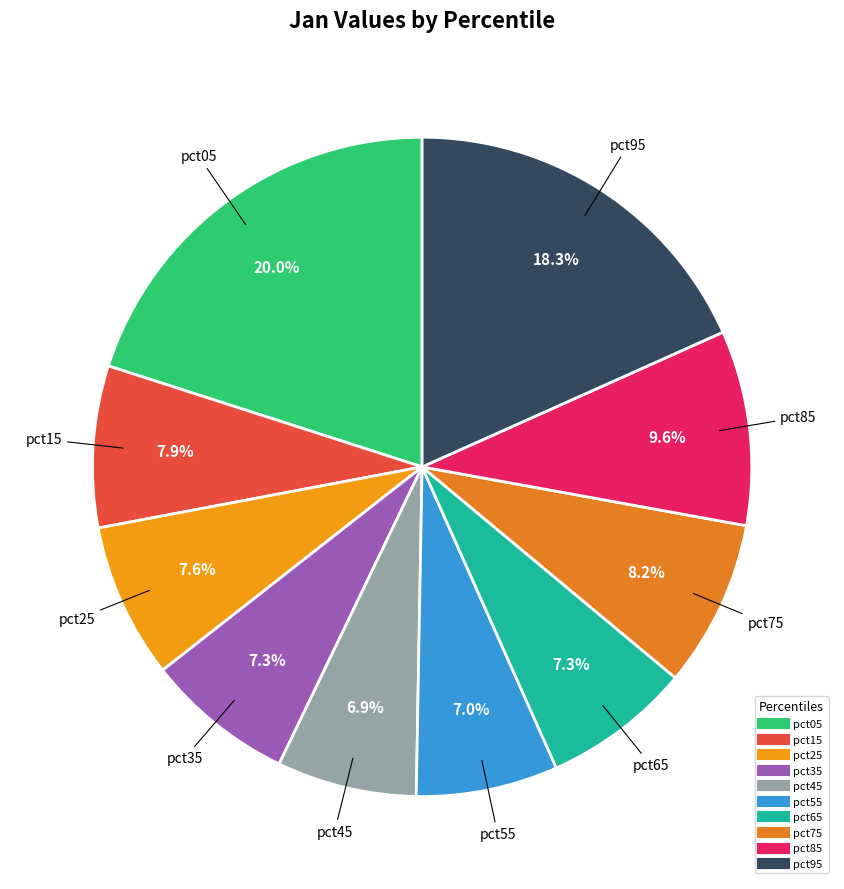

To the nearest percent, what is the average slice percentage?

10%